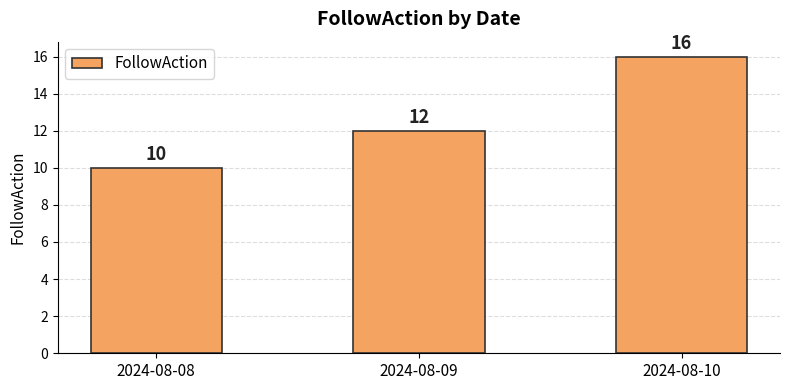

Reading left to right, transcribe all the data shown in this chart.

10	12	16